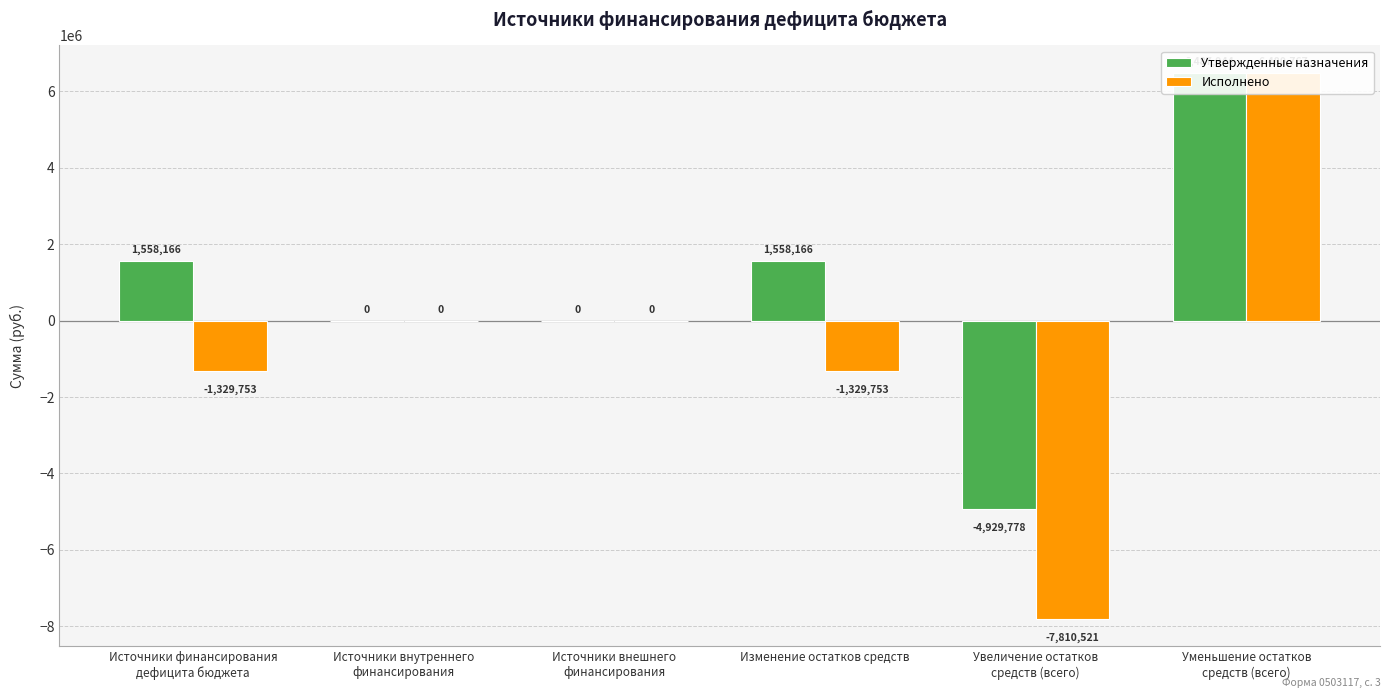

How many data points does each series have?

6